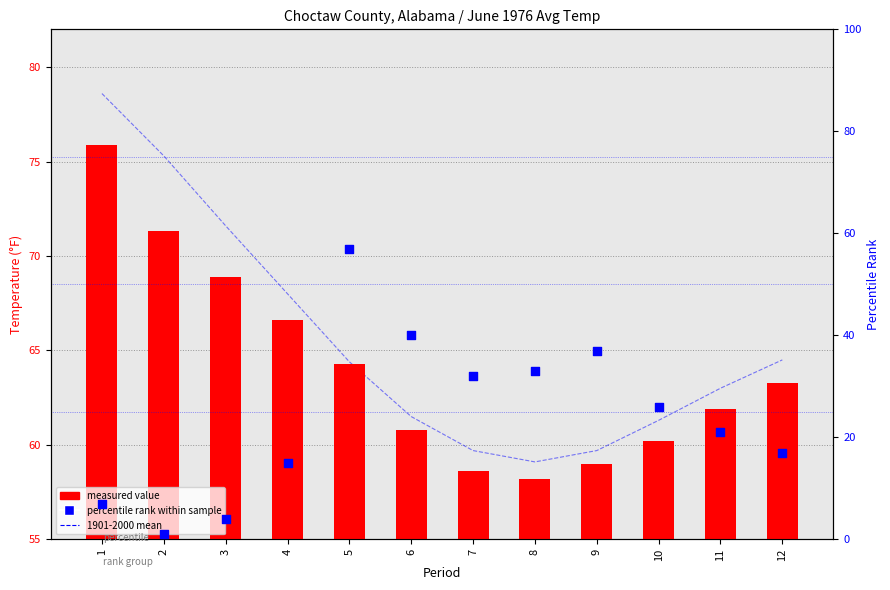

Which series has the largest total across all categories?

measured value